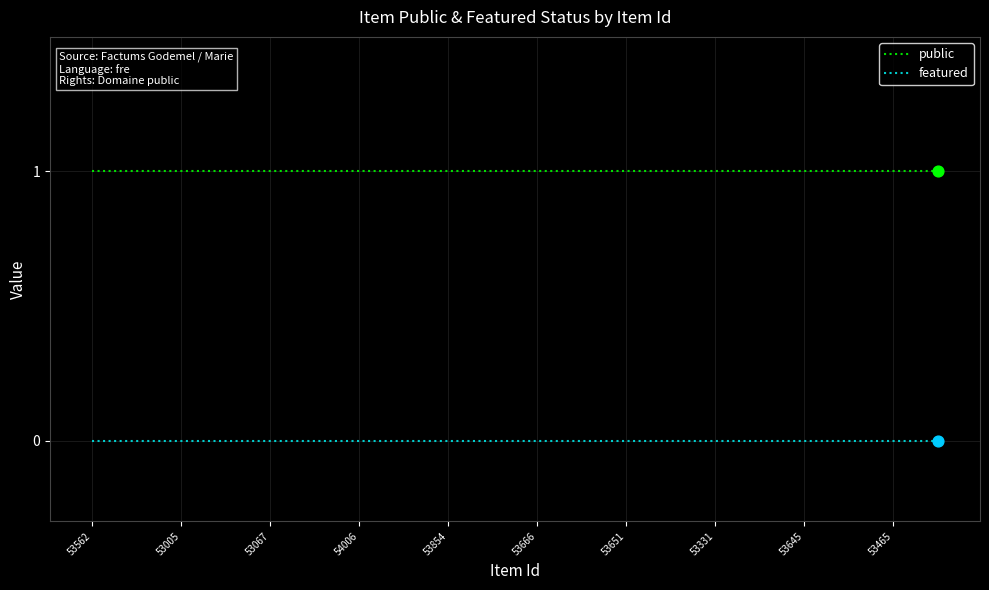

Which series has the largest total across all categories?

public